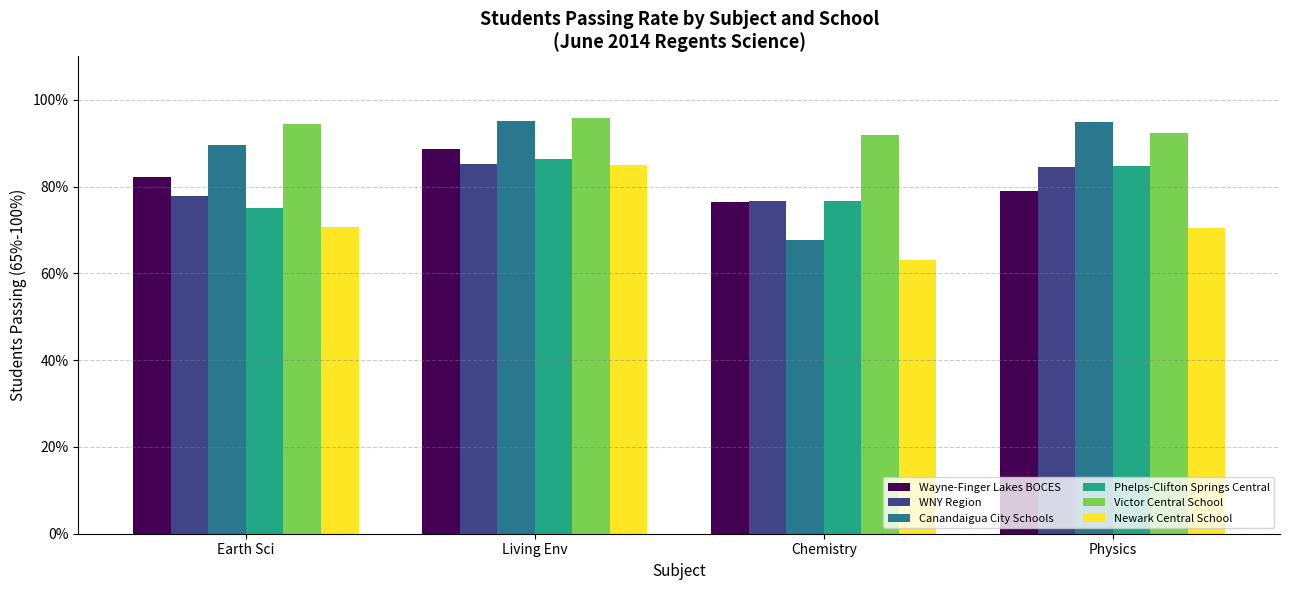

Which series has the largest range (max minus min)?

Canandaigua City Schools